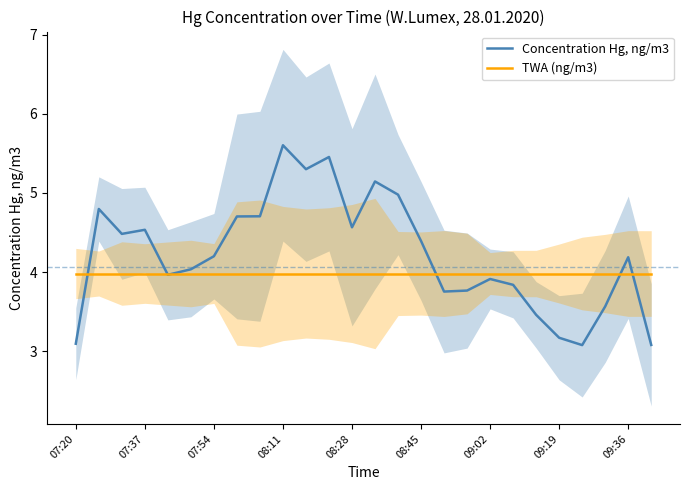

The value of Concentration Hg, ng/m3 at 08:11 is 2.9. True or false?

False